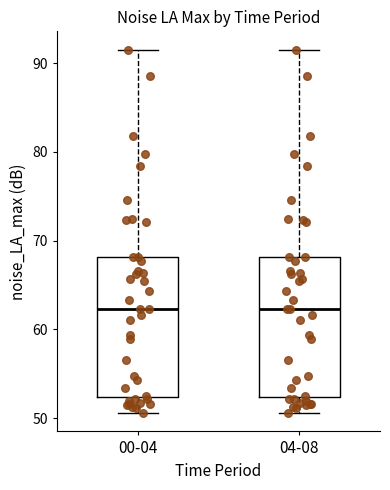

Reading left to right, read every box against the y-axis: the position of its median line, the range the box covers, and the ends of its whiskers. The values are not printed on the chart, so give them approximately, as read against the axis.

00-04: median 62, box 52 to 68, whiskers 51 to 92
04-08: median 62, box 52 to 68, whiskers 51 to 92